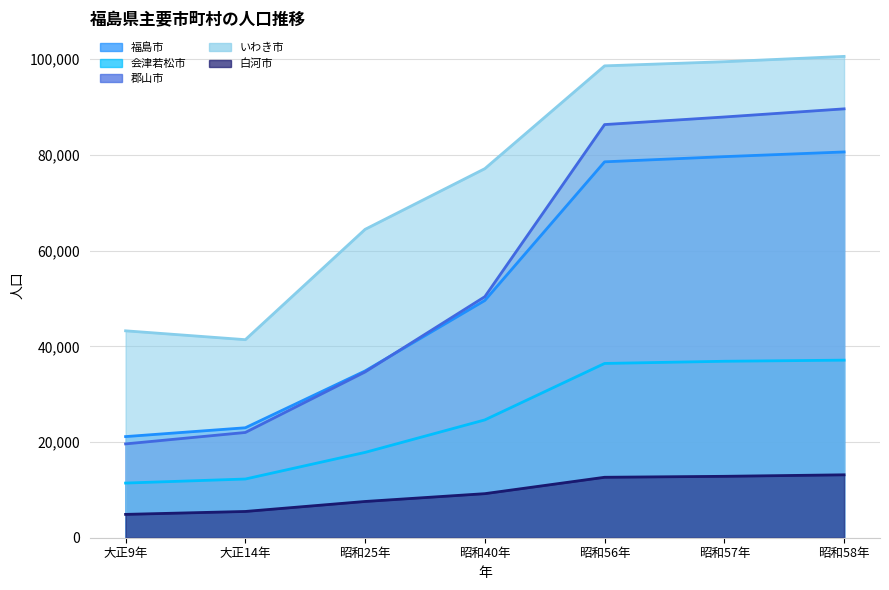

What is the label of the 5th point from the left?

昭和56年